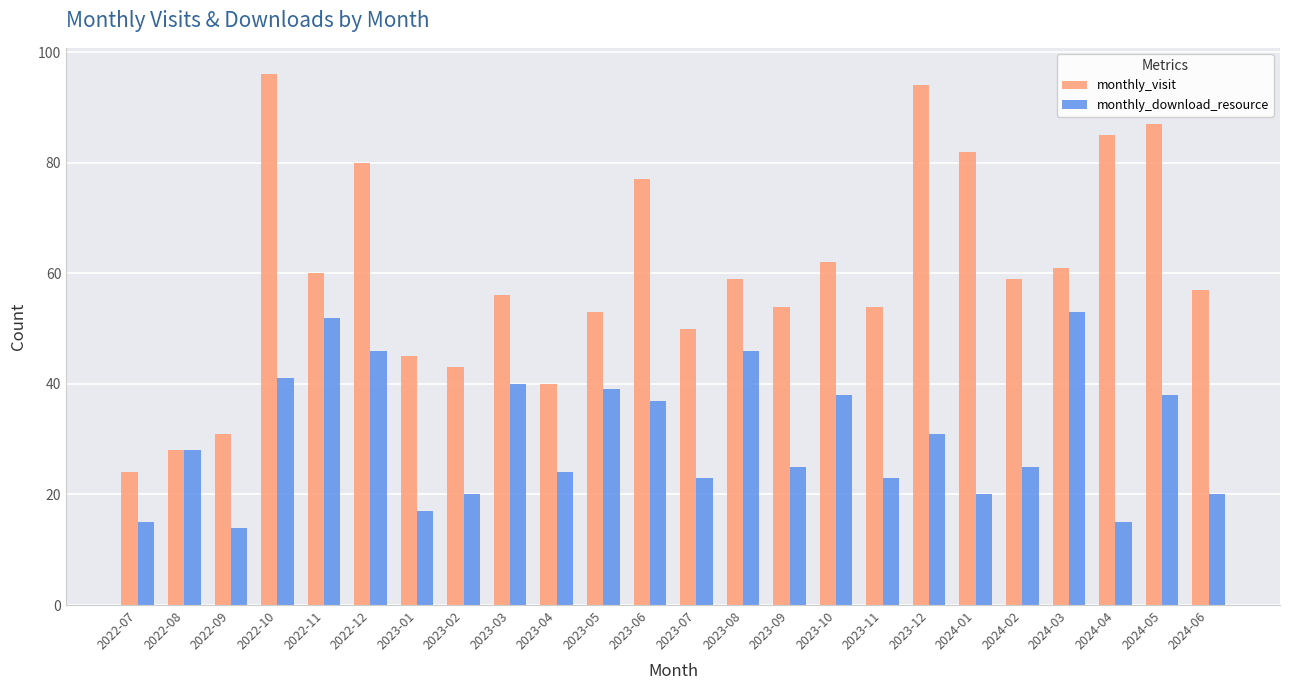

What is the maximum value shown in the chart?

96